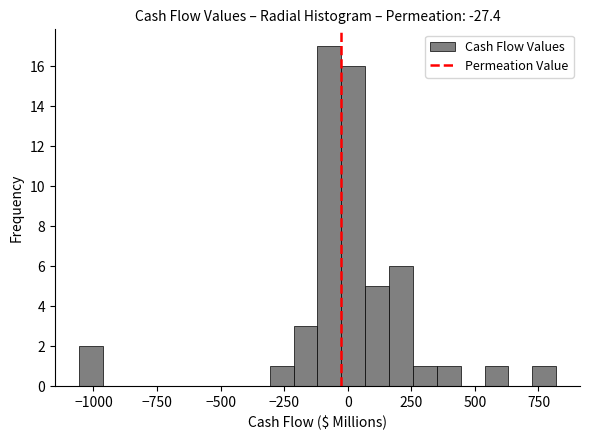

Read against the x-axis, roughly where is the centre of the tallest bar?

-50